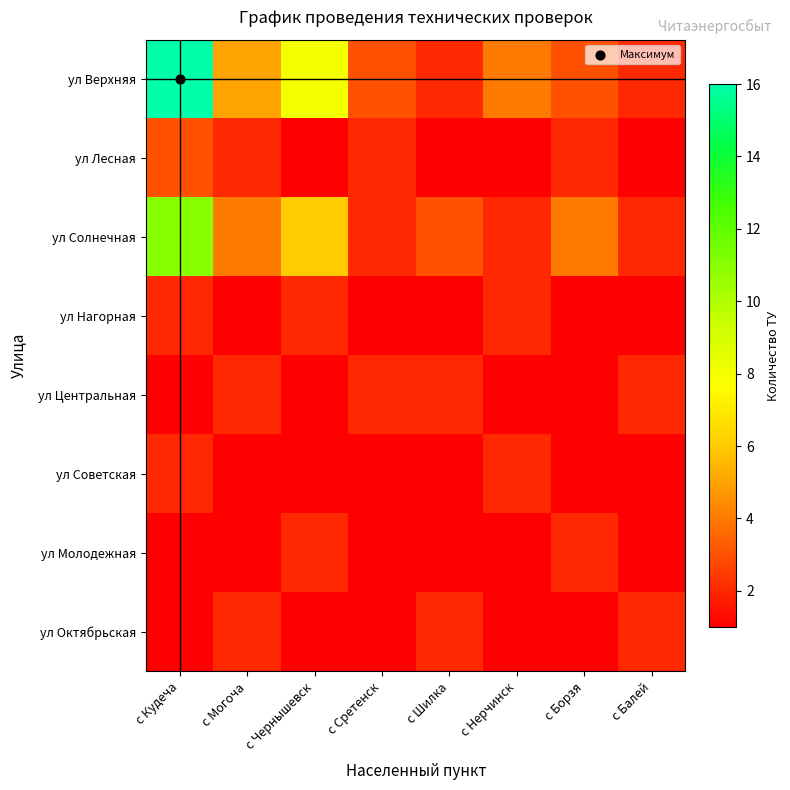

What is the total value across all series at с Могоча?

18